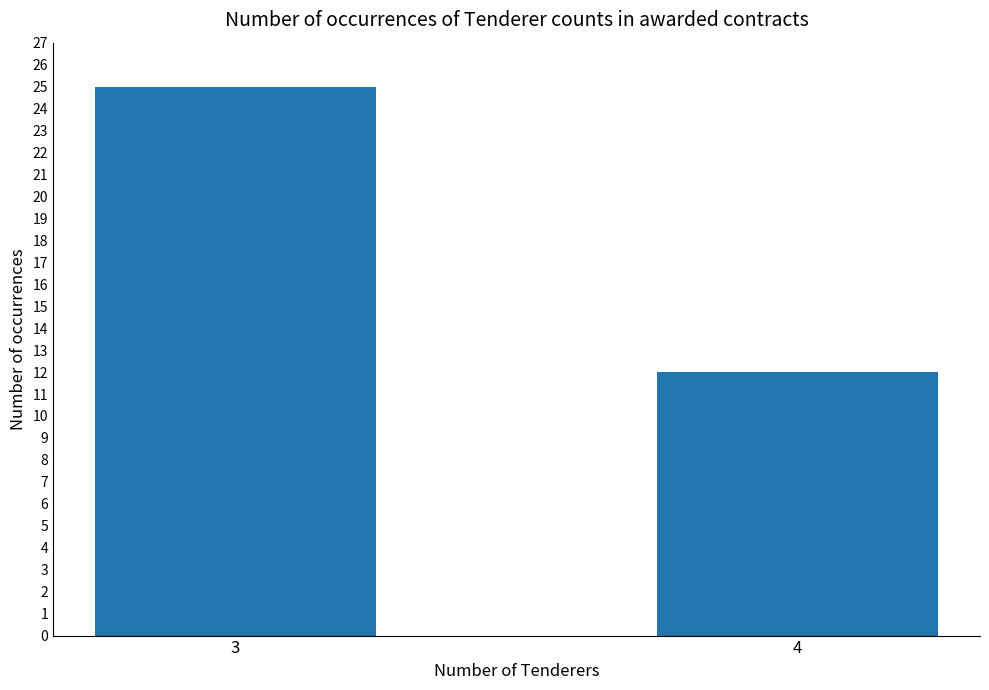

What is the value of the 2nd bar from the left?

12